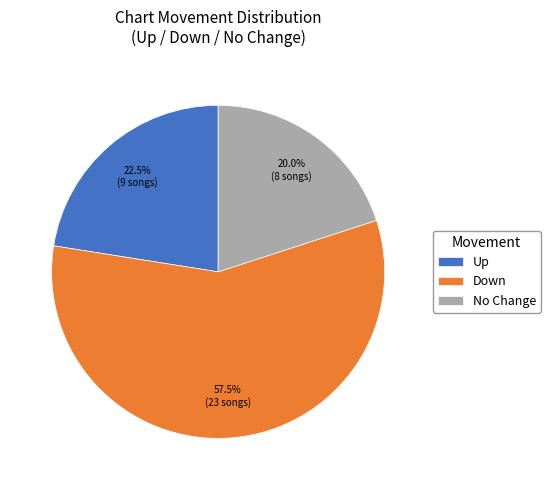

What is the smallest slice in the pie chart?

No Change